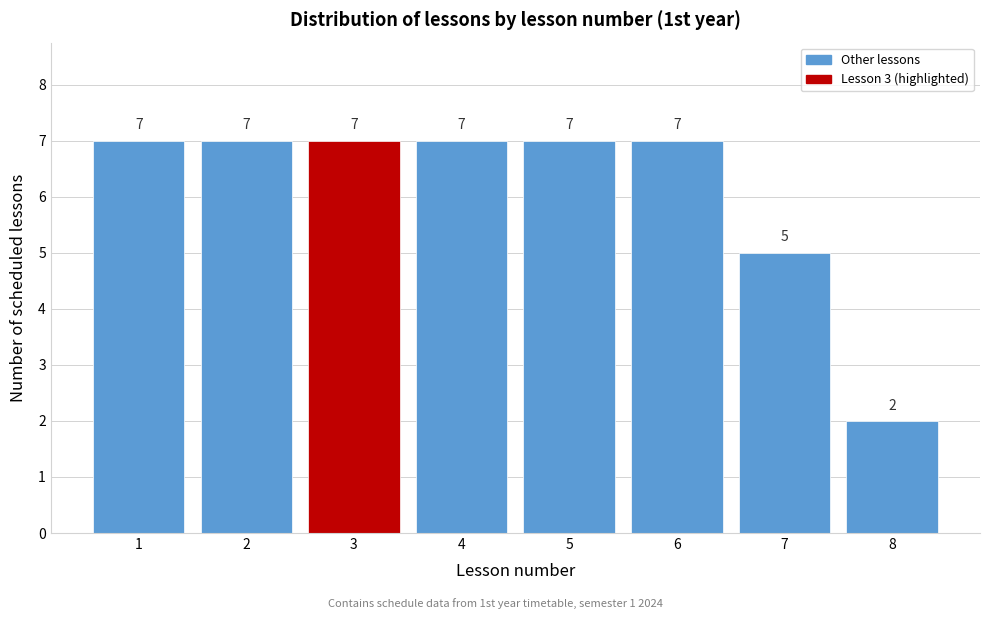

Reading left to right, list all the values displayed in this chart.

7	7	7	7	7	7	5	2